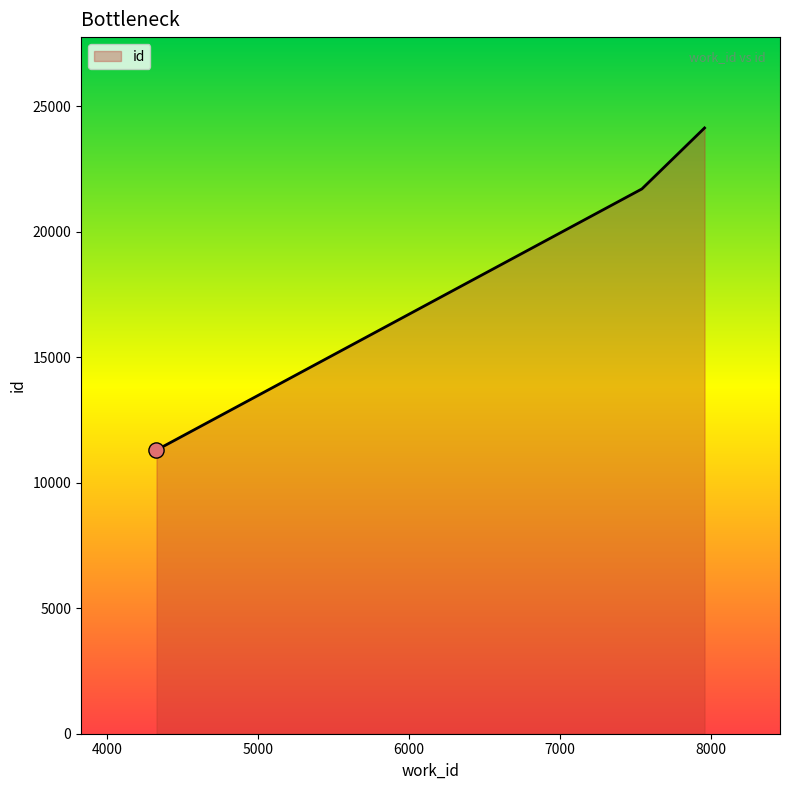

What is the average value?

19044